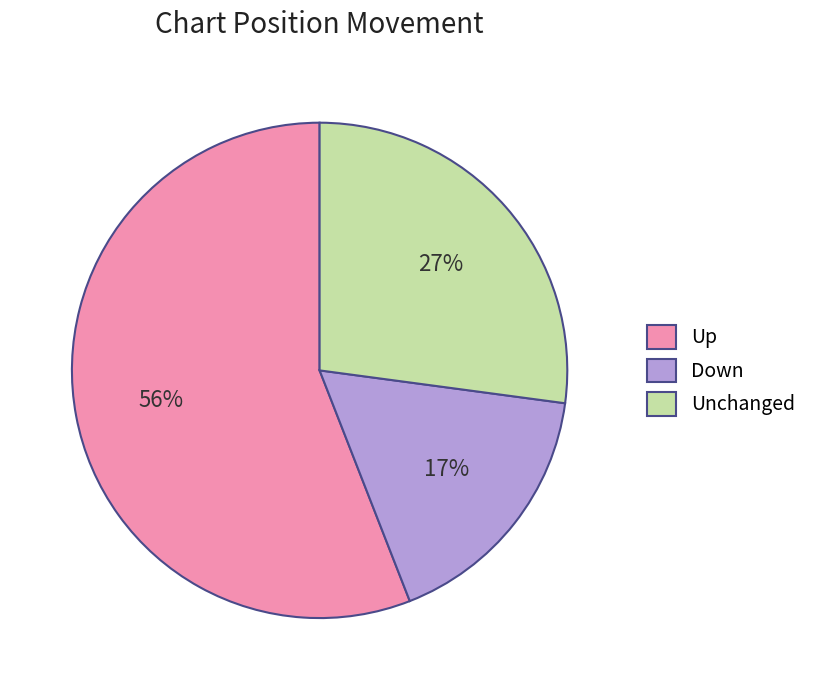

What is the ratio of the value at Up to the value at Unchanged?

2.1